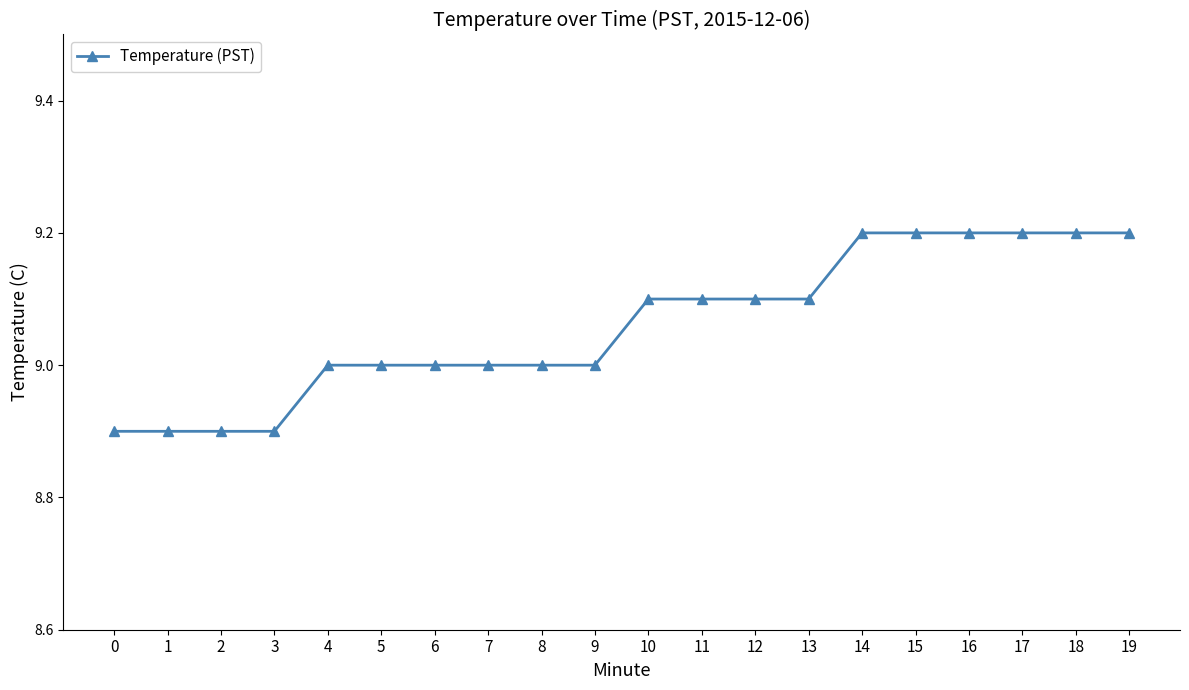

What is the maximum value shown in the chart?

9.2